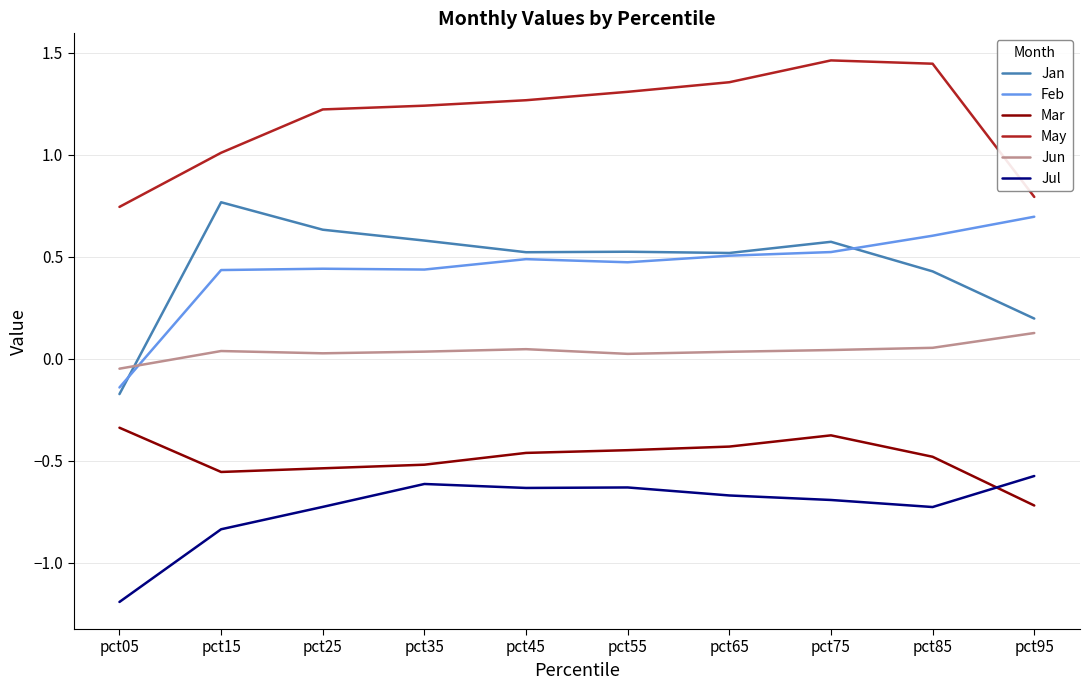

What is the total value across all series at pct95?

0.5